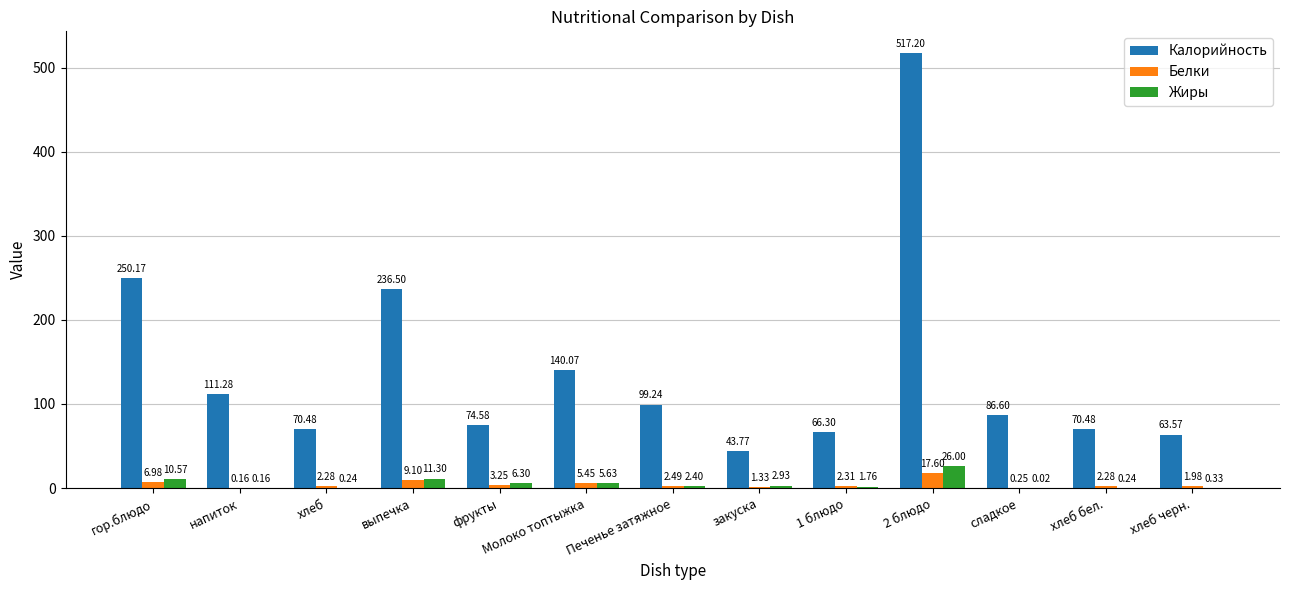

Where is Калорийность nearest to the value 280?

гор.блюдо